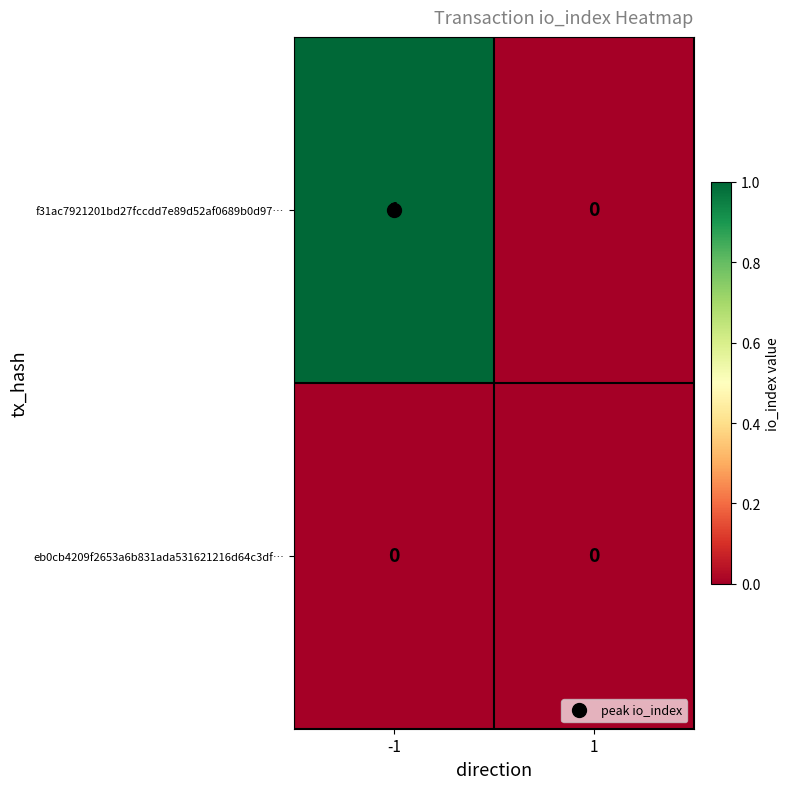

True or false: f31ac7921201bd27fccdd7e89d52af0689b0d97… has a value of 0 at 1.

True